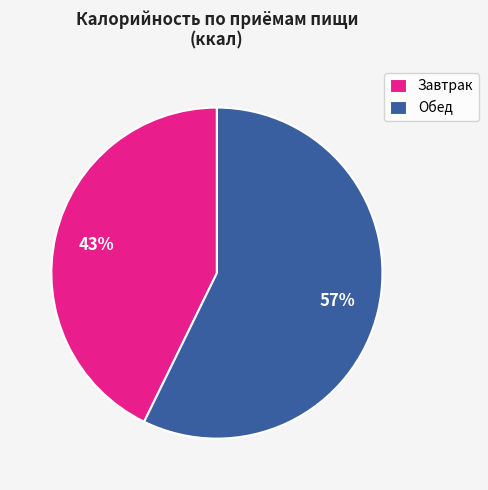

Which has a higher value, Завтрак or Обед?

Обед